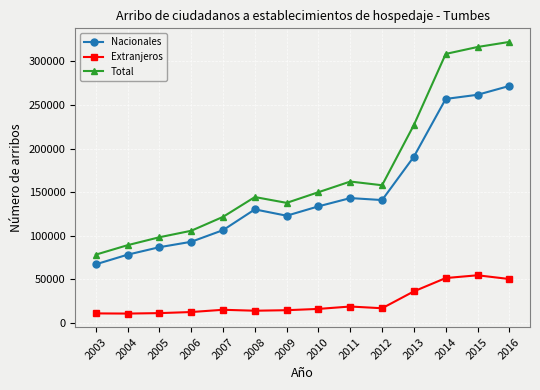

Is the value of Extranjeros at 2012 greater than the value of Nacionales at 2004?

No